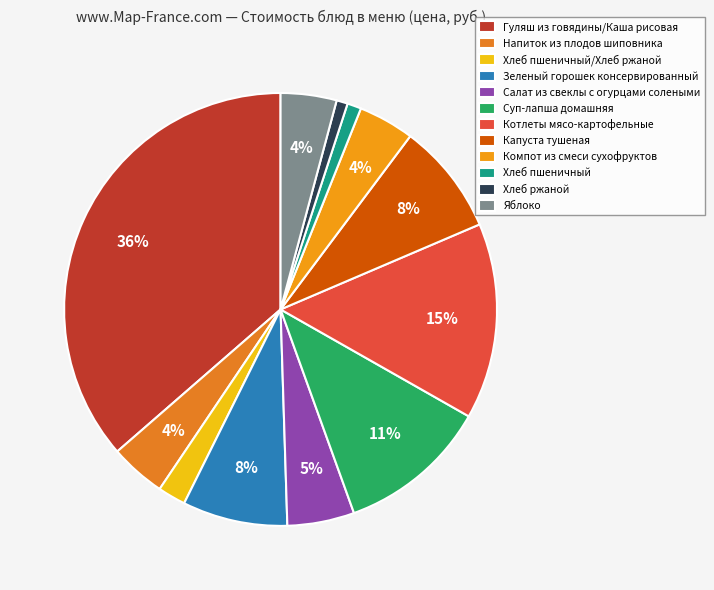

What is the total percentage of Котлеты мясо-картофельные and Компот из смеси сухофруктов?

18.8%